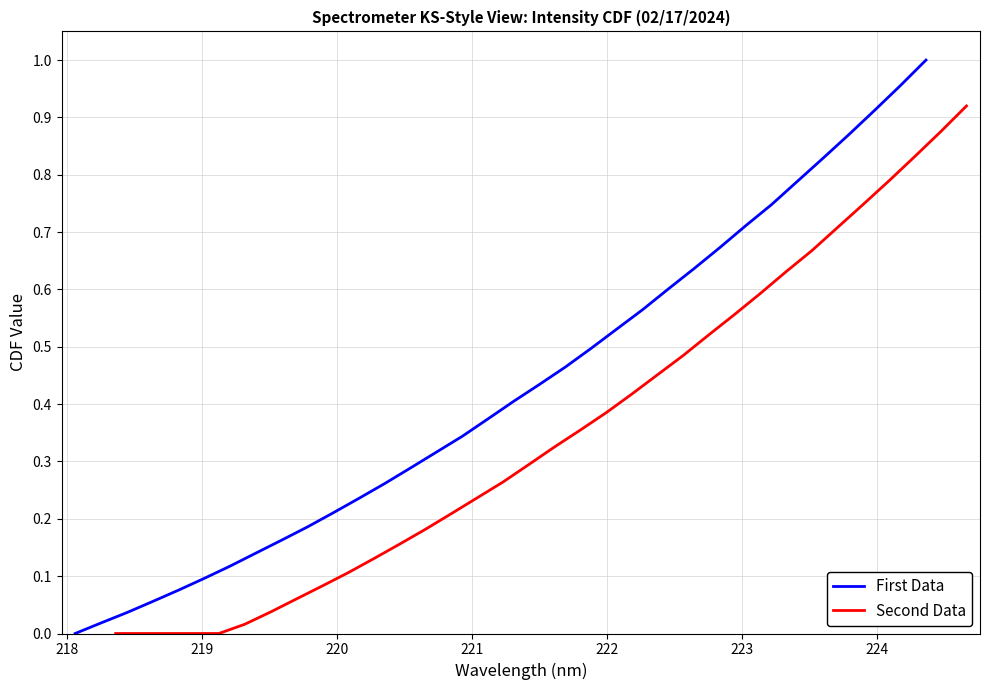

What is the difference between the second highest and second lowest values in the First Data series?

0.9